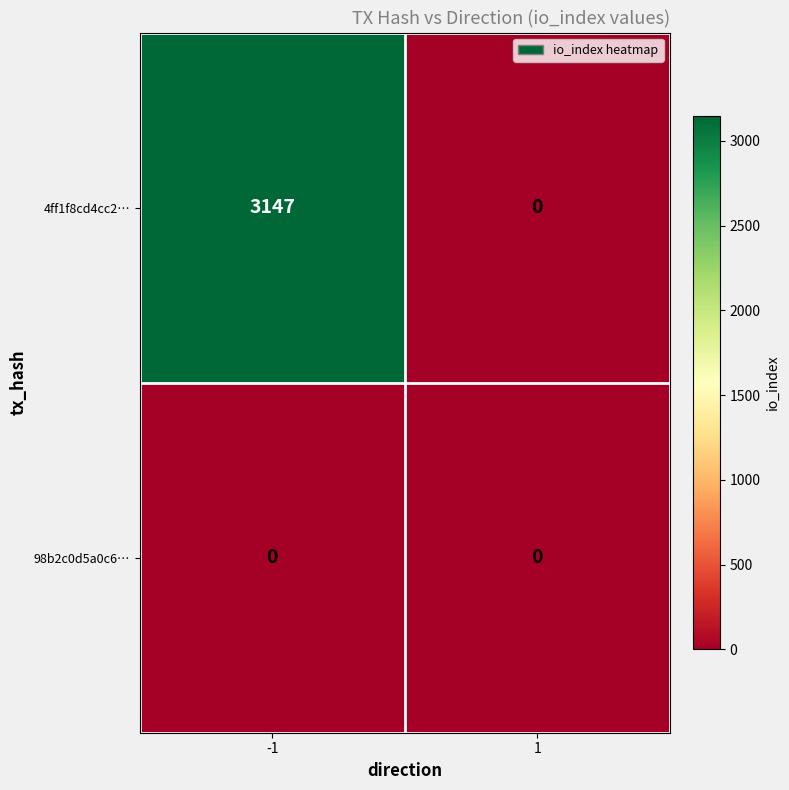

Rank the series at -1 from lowest to highest value.

98b2c0d5a0c6…, 4ff1f8cd4cc2…